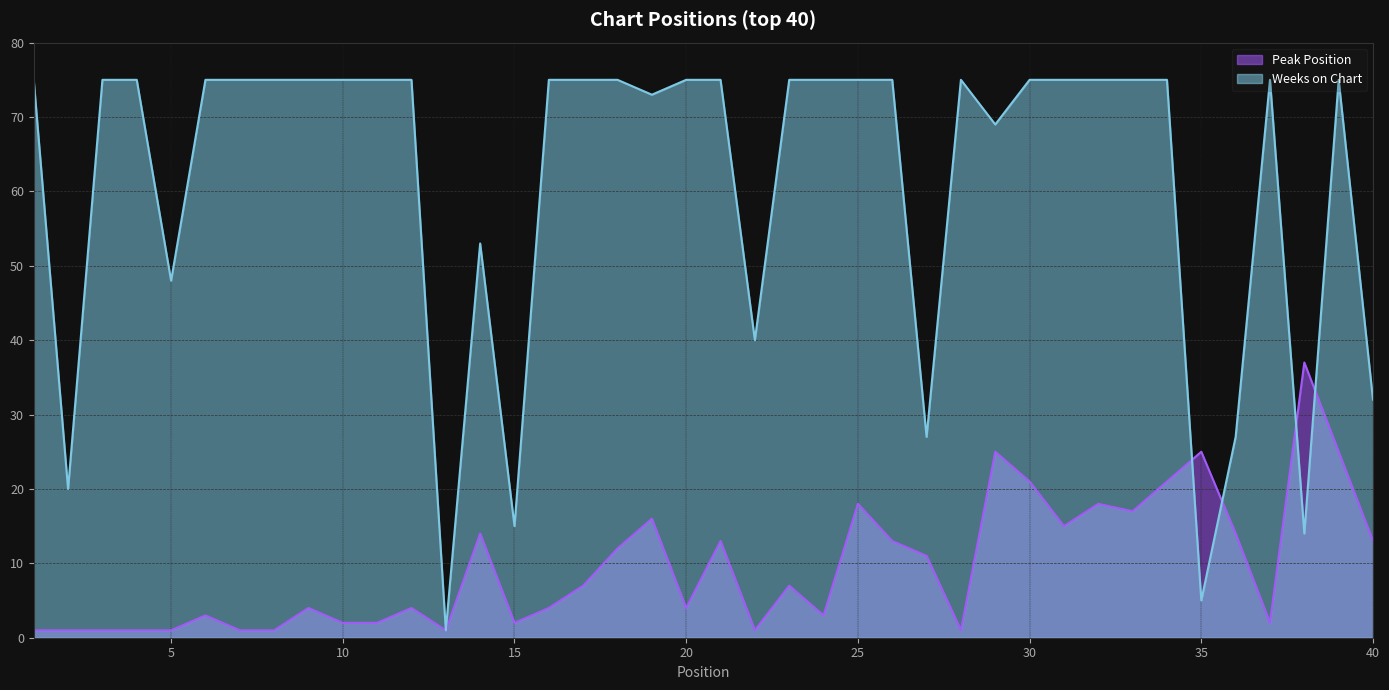

Reading right to left, transcribe all the data shown in this chart.

Peak Position: 40=13	39=25	38=37	37=2	36=14	35=25	34=21	33=17	32=18	31=15	30=21	29=25	28=1	27=11	26=13	25=18	24=3	23=7	22=1	21=13	20=4	19=16	18=12	17=7	16=4	15=2	14=14	13=1	12=4	11=2	10=2	9=4	8=1	7=1	6=3	5=1	4=1	3=1	2=1	1=1
Weeks on Chart: 40=32	39=75	38=14	37=75	36=27	35=5	34=75	33=75	32=75	31=75	30=75	29=69	28=75	27=27	26=75	25=75	24=75	23=75	22=40	21=75	20=75	19=73	18=75	17=75	16=75	15=15	14=53	13=1	12=75	11=75	10=75	9=75	8=75	7=75	6=75	5=48	4=75	3=75	2=20	1=75